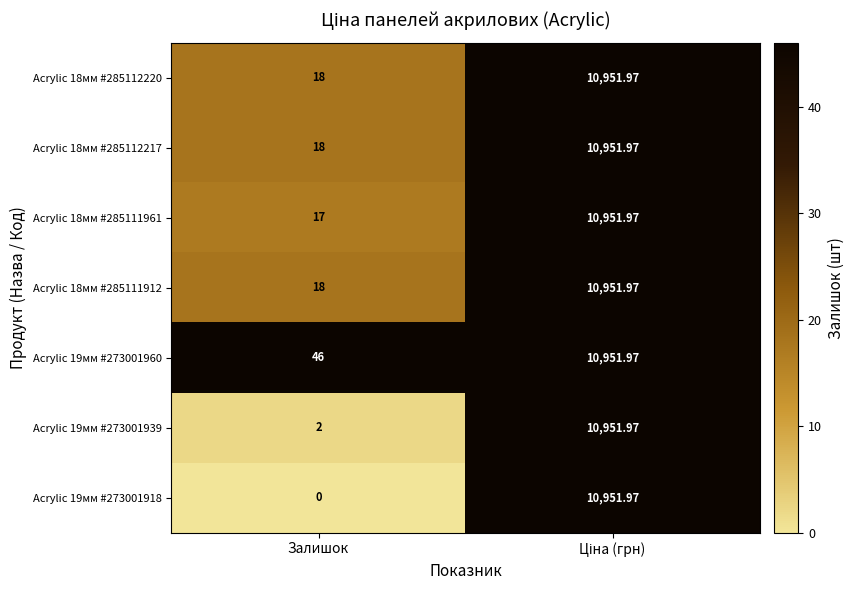

At which category does the chart reach its minimum across all series?

Залишок